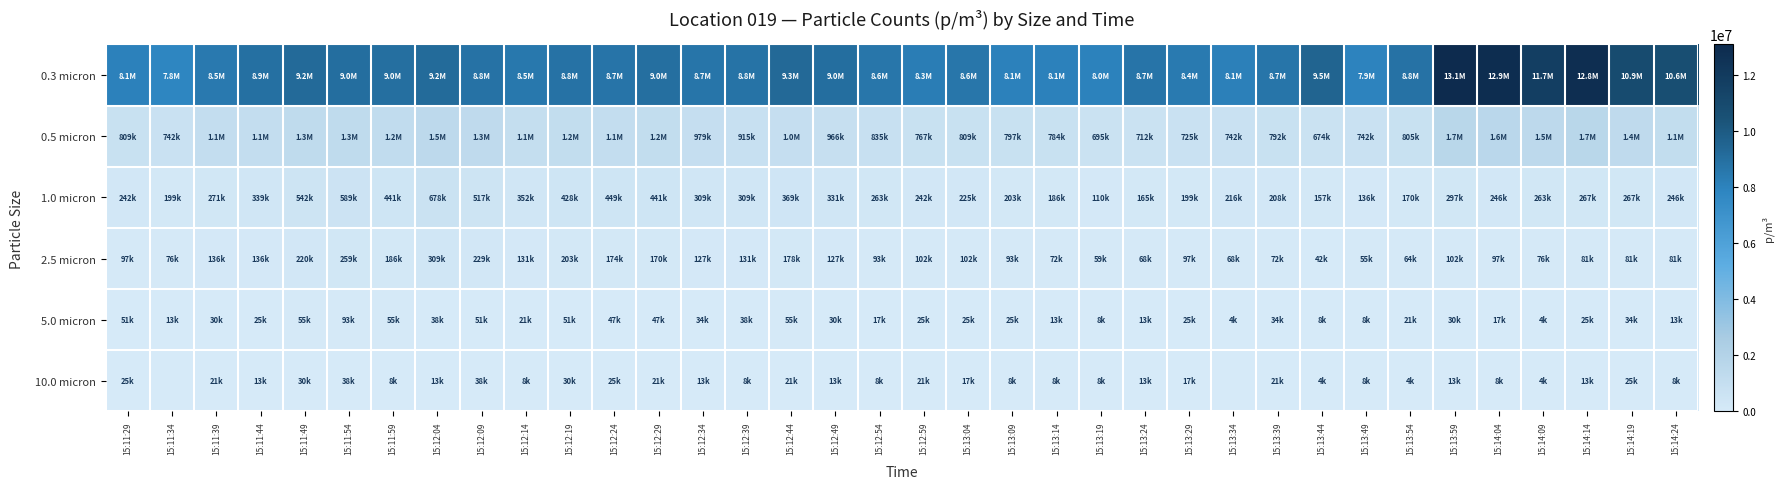

Reading left to right, list all the values displayed in this chart.

0.3 micron: 15:11:29=8064457	15:11:34=7814429	15:11:39=8475520	15:11:44=8899296	15:11:49=9221366	15:11:54=9030666	15:11:59=8967100	15:12:04=9178988	15:12:09=8823016	15:12:14=8534849	15:12:19=8793352	15:12:24=8738261	15:12:29=8962862	15:12:34=8683170	15:12:39=8789114	15:12:44=9259505	15:12:49=9047617	15:12:54=8598415	15:12:59=8280583	15:13:04=8589939	15:13:09=8055982	15:13:14=8060219	15:13:19=7992415	15:13:24=8725548	15:13:29=8403478	15:13:34=8111073	15:13:39=8653506	15:13:44=9534960	15:13:49=7933087	15:13:54=8827254	15:13:59=13086203	15:14:04=12912455	15:14:09=11721644	15:14:14=12848888	15:14:19=10882568	15:14:24=10632540
0.5 micron: 15:11:29=809412	15:11:34=741608	15:11:39=1093342	15:11:44=1110293	15:11:49=1300992	15:11:54=1309468	15:11:59=1190811	15:12:04=1453552	15:12:09=1339132	15:12:14=1055202	15:12:19=1156908	15:12:24=1106055	15:12:29=1169622	15:12:34=978923	15:12:39=915356	15:12:44=1004349	15:12:49=966209	15:12:54=834839	15:12:59=767035	15:13:04=809412	15:13:09=796699	15:13:14=783986	15:13:19=694993	15:13:24=711944	15:13:29=724657	15:13:34=741608	15:13:39=792461	15:13:44=673804	15:13:49=741608	15:13:54=805174	15:13:59=1678153	15:14:04=1597635	15:14:09=1462027	15:14:14=1669677	15:14:19=1360321	15:14:24=1139957
1.0 micron: 15:11:29=241552	15:11:34=199175	15:11:39=271217	15:11:44=339021	15:11:49=542433	15:11:54=589049	15:11:59=440727	15:12:04=678042	15:12:09=517007	15:12:14=351734	15:12:19=428014	15:12:24=449203	15:12:29=440727	15:12:34=309356	15:12:39=309356	15:12:44=368685	15:12:49=330545	15:12:54=262741	15:12:59=241552	15:13:04=224601	15:13:09=203412	15:13:14=186461	15:13:19=110182	15:13:24=165273	15:13:29=199175	15:13:34=216126	15:13:39=207650	15:13:44=156797	15:13:49=135608	15:13:54=169510	15:13:59=296643	15:14:04=245790	15:14:09=262741	15:14:14=266979	15:14:19=266979	15:14:24=245790
2.5 micron: 15:11:29=97468	15:11:34=76280	15:11:39=135608	15:11:44=135608	15:11:49=220364	15:11:54=258503	15:11:59=186461	15:12:04=309356	15:12:09=228839	15:12:14=131371	15:12:19=203412	15:12:24=173748	15:12:29=169510	15:12:34=127133	15:12:39=131371	15:12:44=177986	15:12:49=127133	15:12:54=93231	15:12:59=101706	15:13:04=101706	15:13:09=93231	15:13:14=72042	15:13:19=59329	15:13:24=67804	15:13:29=97468	15:13:34=67804	15:13:39=72042	15:13:44=42378	15:13:49=55091	15:13:54=63566	15:13:59=101706	15:14:04=97468	15:14:09=76280	15:14:14=80517	15:14:19=80517	15:14:24=80517
5.0 micron: 15:11:29=50853	15:11:34=12713	15:11:39=29664	15:11:44=25427	15:11:49=55091	15:11:54=93231	15:11:59=55091	15:12:04=38140	15:12:09=50853	15:12:14=21189	15:12:19=50853	15:12:24=46615	15:12:29=46615	15:12:34=33902	15:12:39=38140	15:12:44=55091	15:12:49=29664	15:12:54=16951	15:12:59=25427	15:13:04=25427	15:13:09=25427	15:13:14=12713	15:13:19=8476	15:13:24=12713	15:13:29=25427	15:13:34=4238	15:13:39=33902	15:13:44=8476	15:13:49=8476	15:13:54=21189	15:13:59=29664	15:14:04=16951	15:14:09=4238	15:14:14=25427	15:14:19=33902	15:14:24=12713
10.0 micron: 15:11:29=25427	15:11:34=0	15:11:39=21189	15:11:44=12713	15:11:49=29664	15:11:54=38140	15:11:59=8476	15:12:04=12713	15:12:09=38140	15:12:14=8476	15:12:19=29664	15:12:24=25427	15:12:29=21189	15:12:34=12713	15:12:39=8476	15:12:44=21189	15:12:49=12713	15:12:54=8476	15:12:59=21189	15:13:04=16951	15:13:09=8476	15:13:14=8476	15:13:19=8476	15:13:24=12713	15:13:29=16951	15:13:34=0	15:13:39=21189	15:13:44=4238	15:13:49=8476	15:13:54=4238	15:13:59=12713	15:14:04=8476	15:14:09=4238	15:14:14=12713	15:14:19=25427	15:14:24=8476